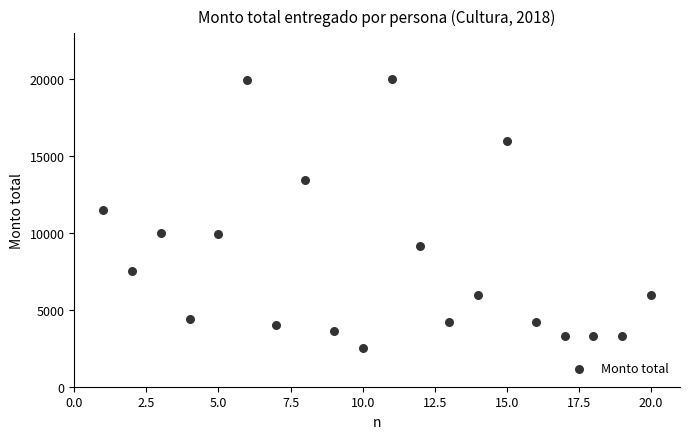

What is the range of X values (max minus min)?

19